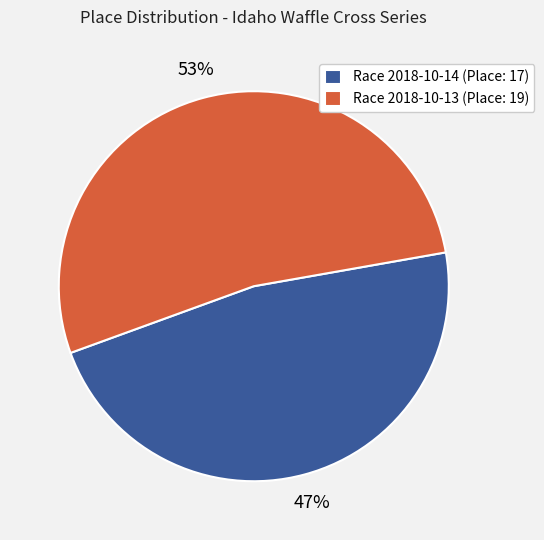

How many segments does this pie chart have?

2